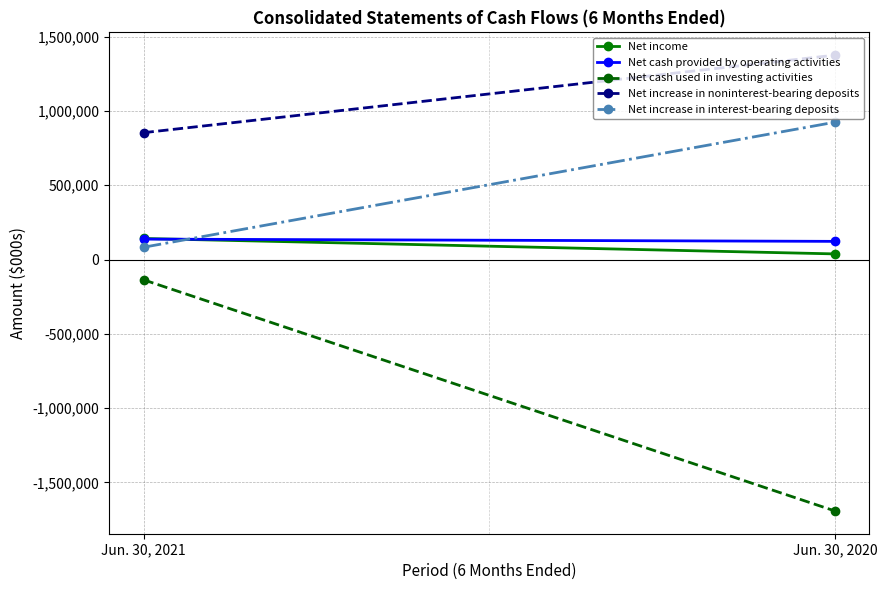

Reading left to right, extract all data points from this chart.

Net income: Jun. 30, 2021=141573	Jun. 30, 2020=37798
Net cash provided by operating activities: Jun. 30, 2021=137410	Jun. 30, 2020=122164
Net cash used in investing activities: Jun. 30, 2021=-136622	Jun. 30, 2020=-1692610
Net increase in noninterest-bearing deposits: Jun. 30, 2021=853869	Jun. 30, 2020=1375821
Net increase in interest-bearing deposits: Jun. 30, 2021=82617	Jun. 30, 2020=924421